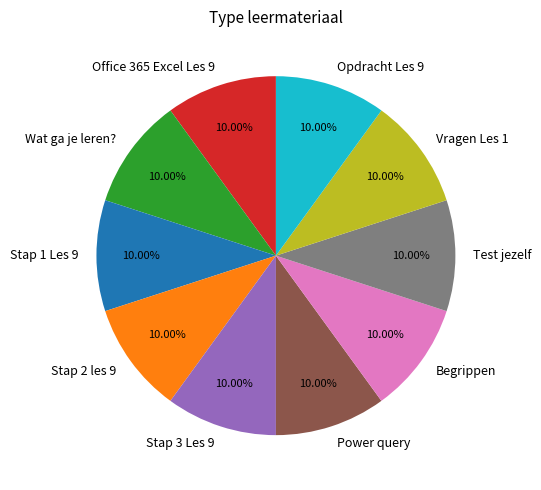

To the nearest percent, what portion does Test jezelf represent?

10%